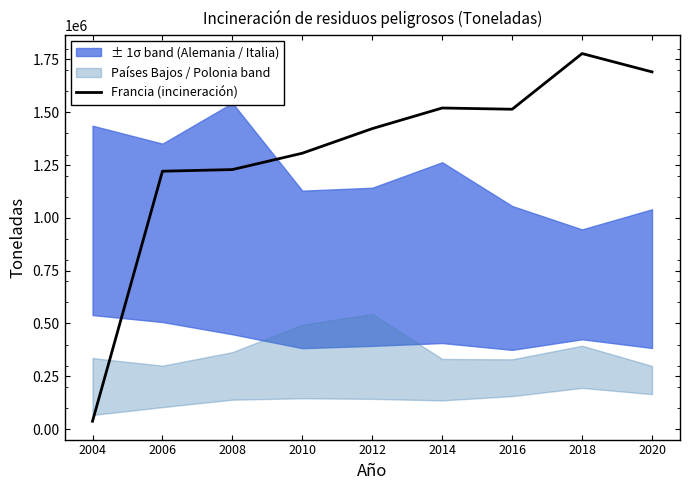

What is the value of the 6th point from the left?

1520287